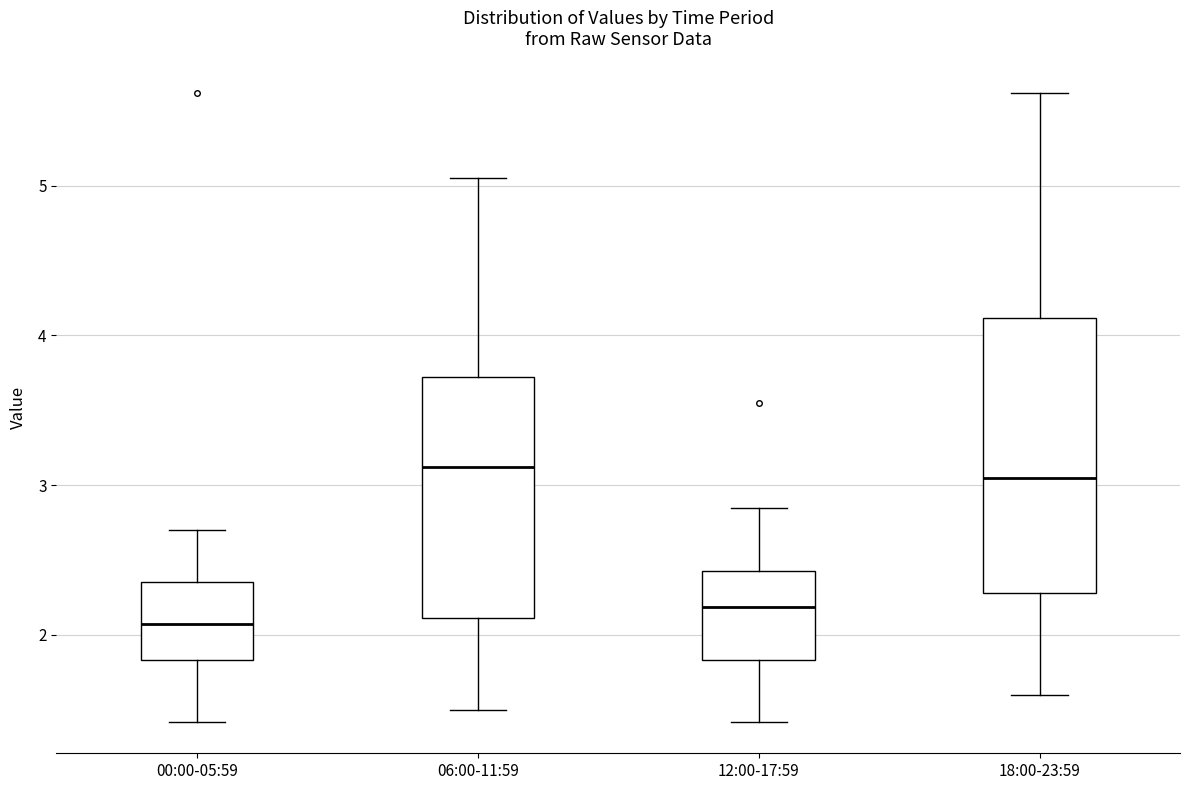

Reading left to right, read every box against the y-axis: the position of its median line, the range the box covers, and the ends of its whiskers. The values are not printed on the chart, so give them approximately, as read against the axis.

00:00-05:59: median 2.1, box 1.8 to 2.4, whiskers 1.4 to 2.7
06:00-11:59: median 3.1, box 2.1 to 3.7, whiskers 1.5 to 5.1
12:00-17:59: median 2.2, box 1.8 to 2.4, whiskers 1.4 to 2.9
18:00-23:59: median 3.1, box 2.3 to 4.1, whiskers 1.6 to 5.6